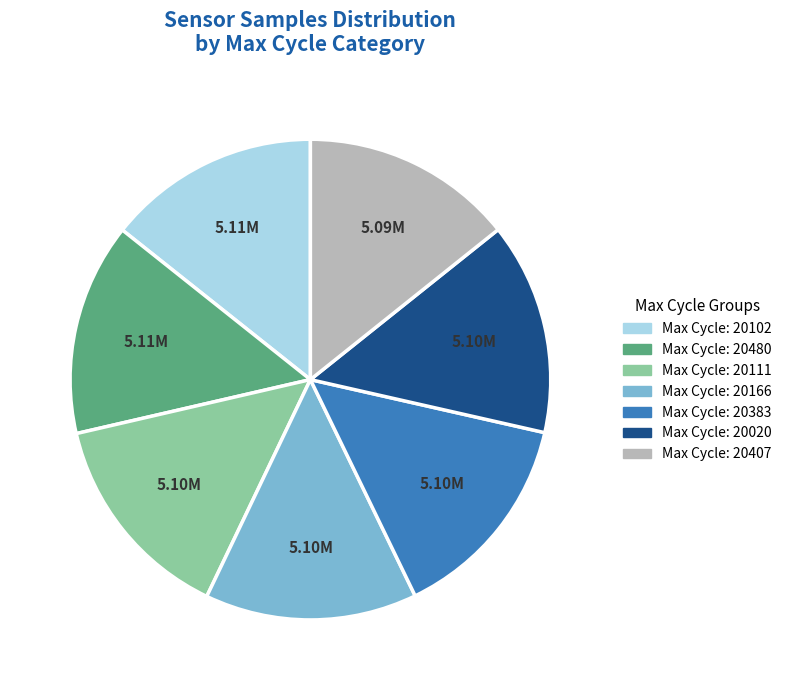

How many slices are in this pie chart?

7